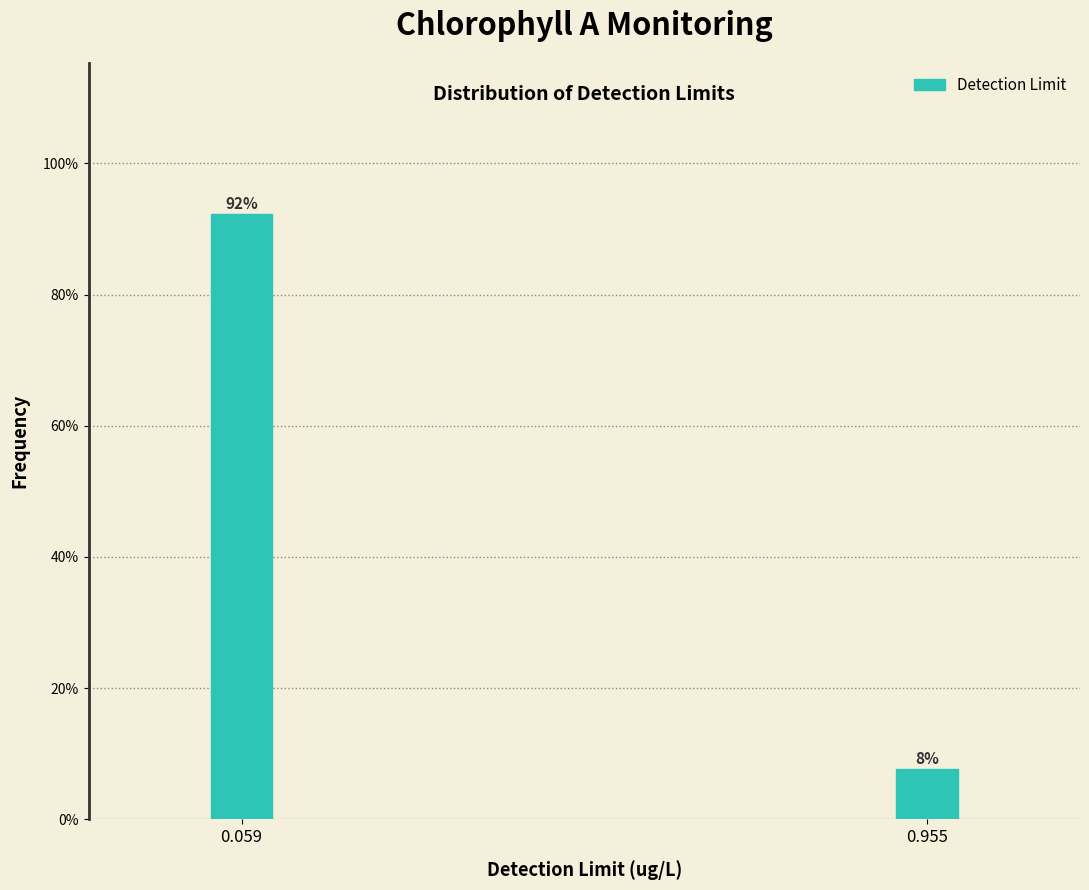

What is the sum of the values at 0.059 and 0.955?

100.0